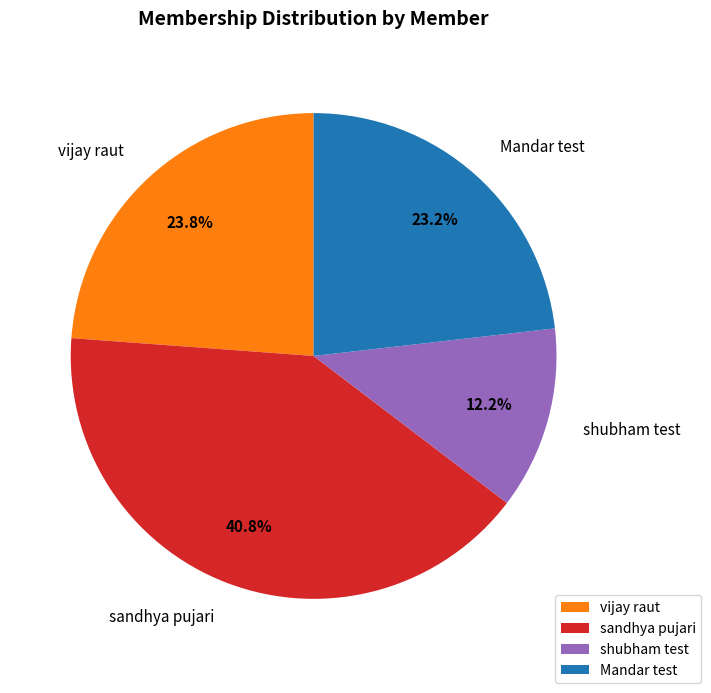

Is there a majority slice in this chart?

No